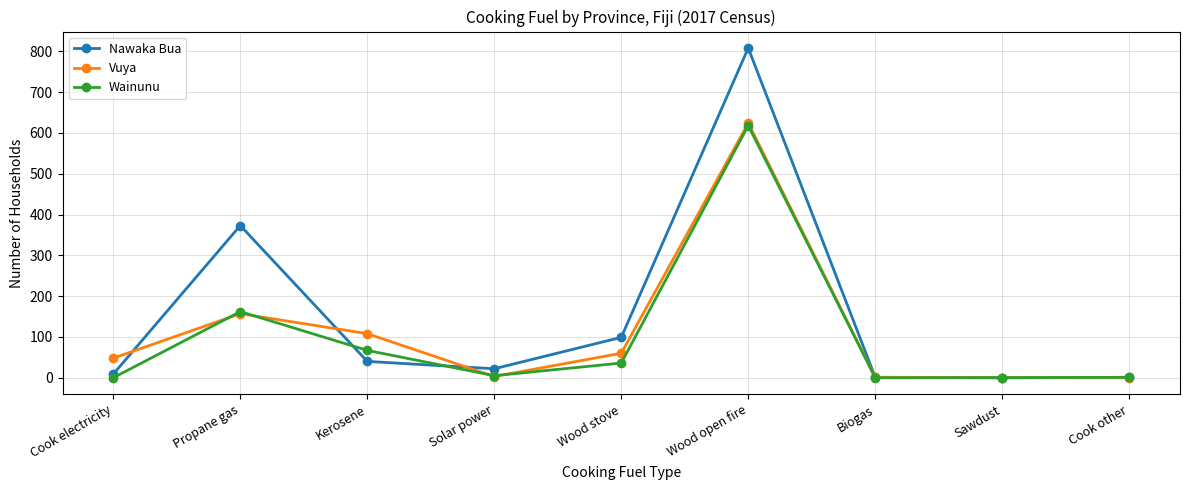

Which label corresponds to the largest value in the chart?

Wood open fire